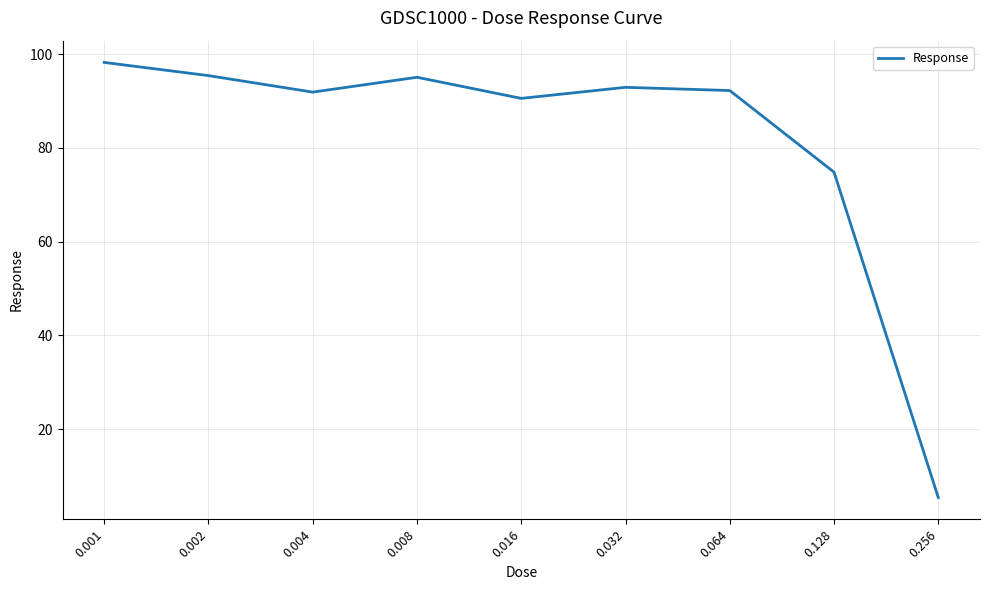

The value at 0.064 is 92.2. True or false?

True